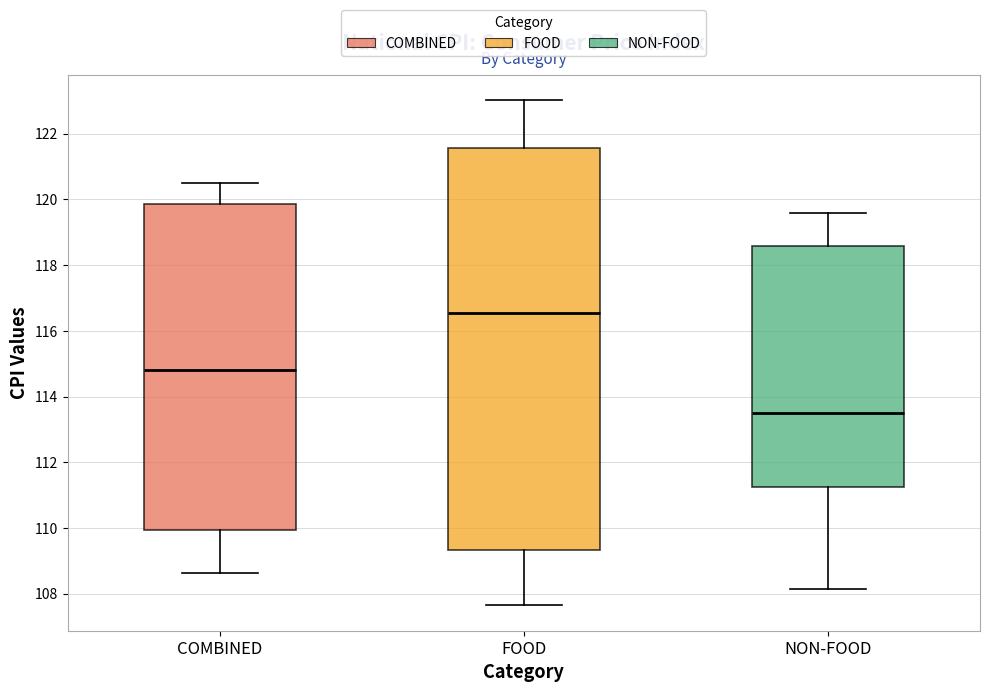

Which box has the highest median line?

FOOD